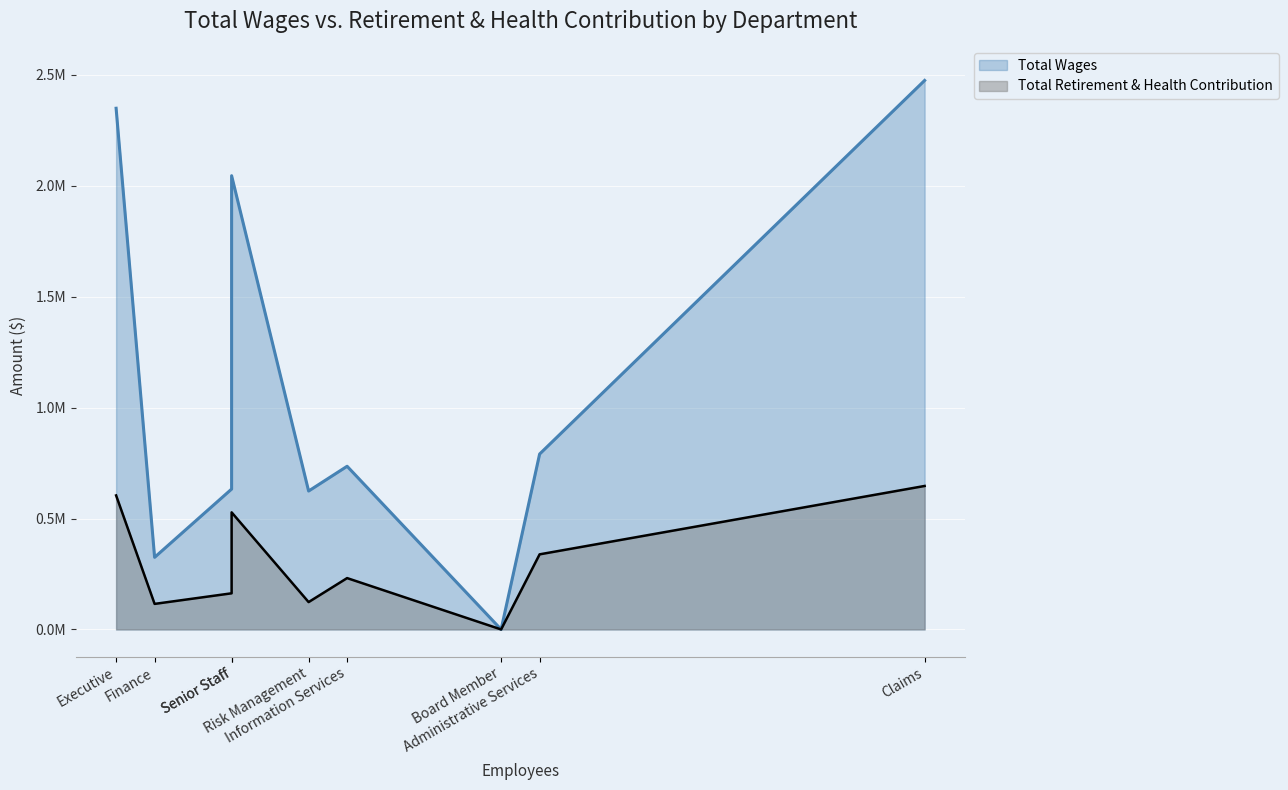

What is the average value of the Total Wages series?

1108802